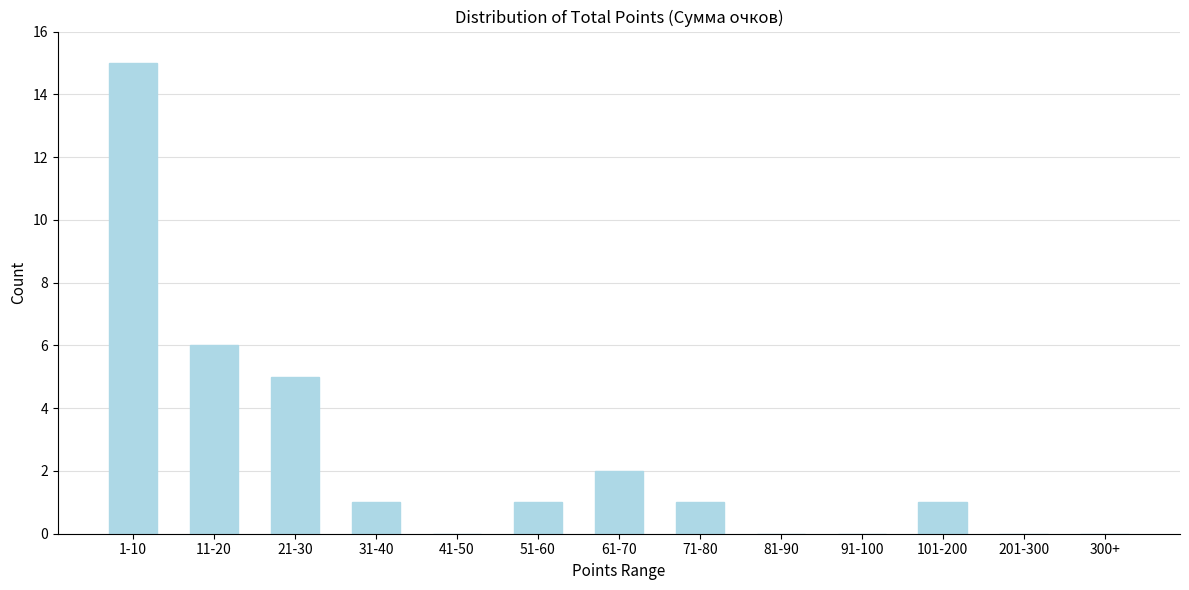

Reading left to right, list all the values displayed in this chart.

1-10=15	11-20=6	21-30=5	31-40=1	41-50=0	51-60=1	61-70=2	71-80=1	81-90=0	91-100=0	101-200=1	201-300=0	300+=0